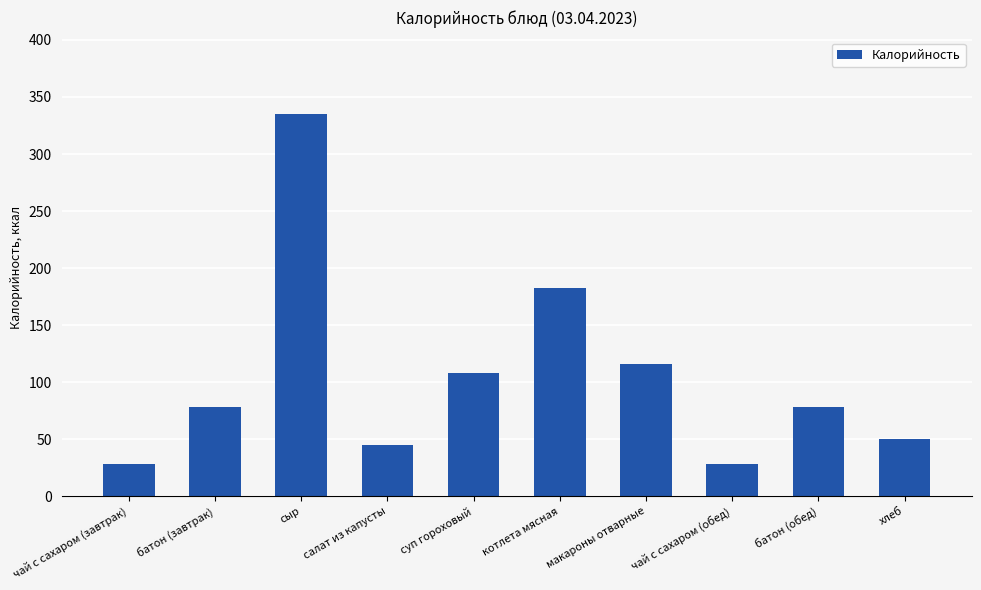

True or false: the data shows 50 at хлеб.

True